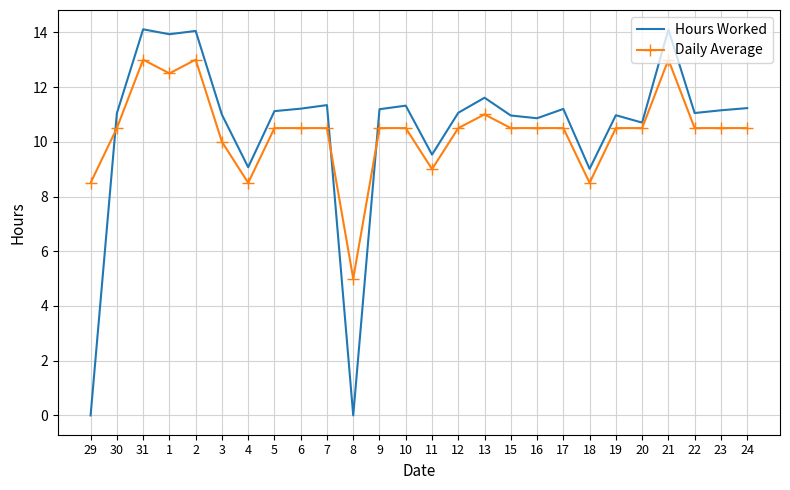

True or false: Daily Average and Hours Worked intersect in this chart.

True